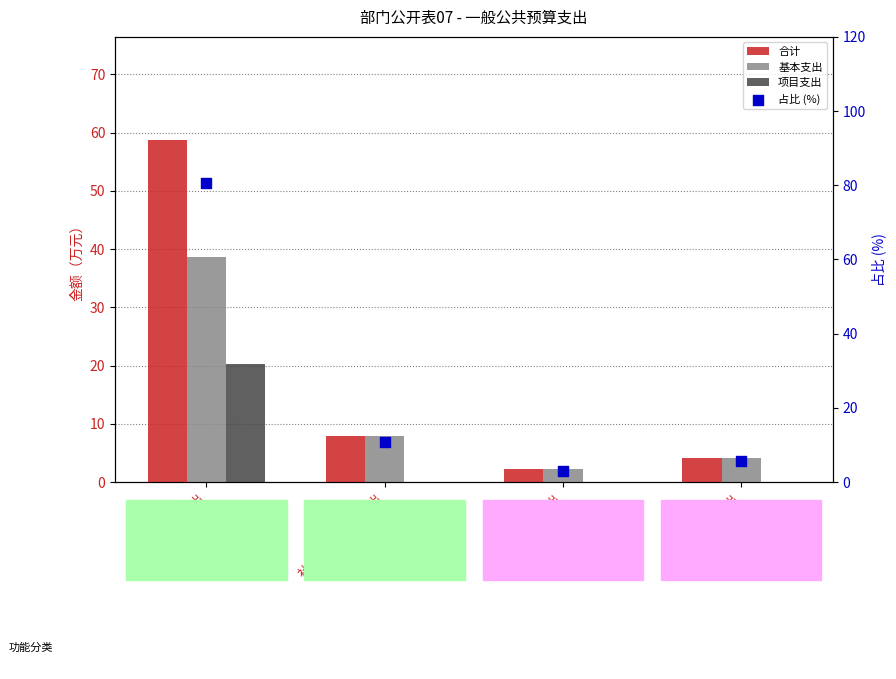

Which series has the largest Y range (max minus min)?

占比 (%)